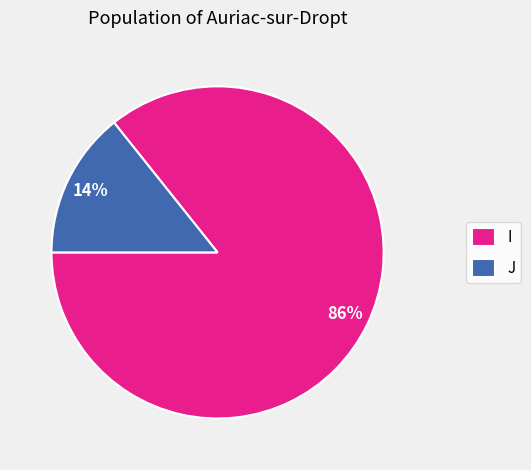

Which slice is the smallest?

J